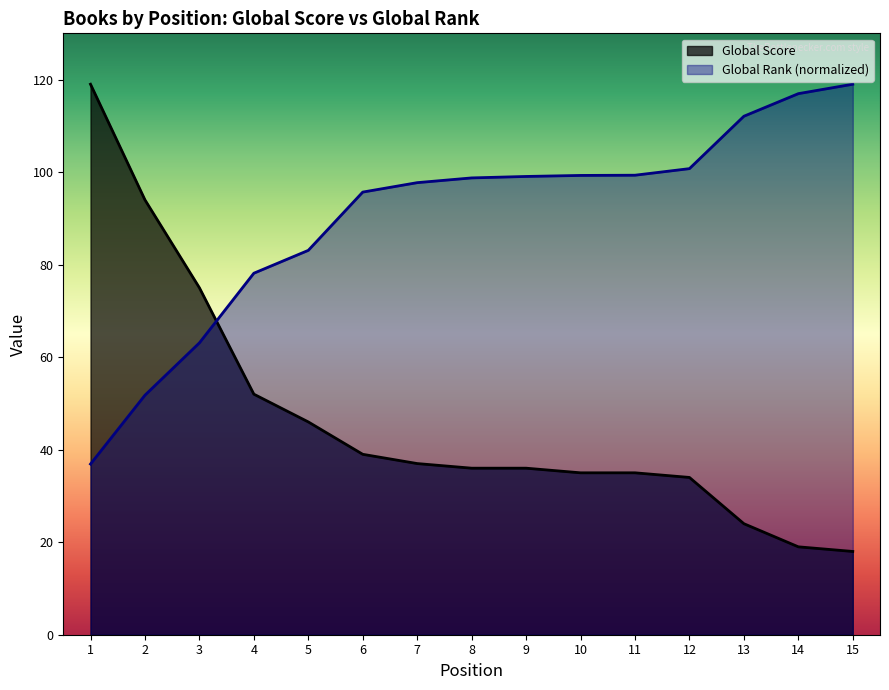

What is the value of the Global Rank (scaled) point at the 7th from the left?

97.7